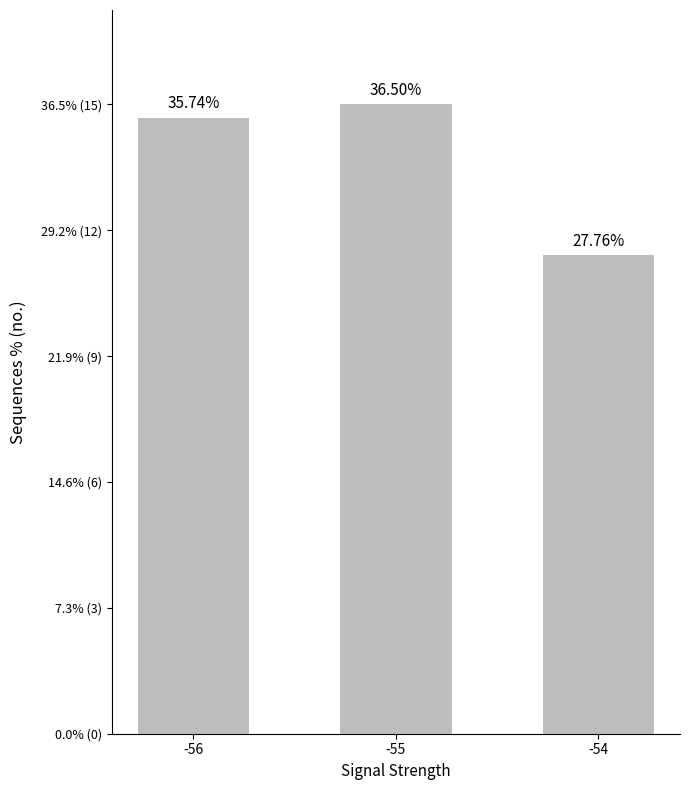

What is the value of the 1st bar from the left?

35.7